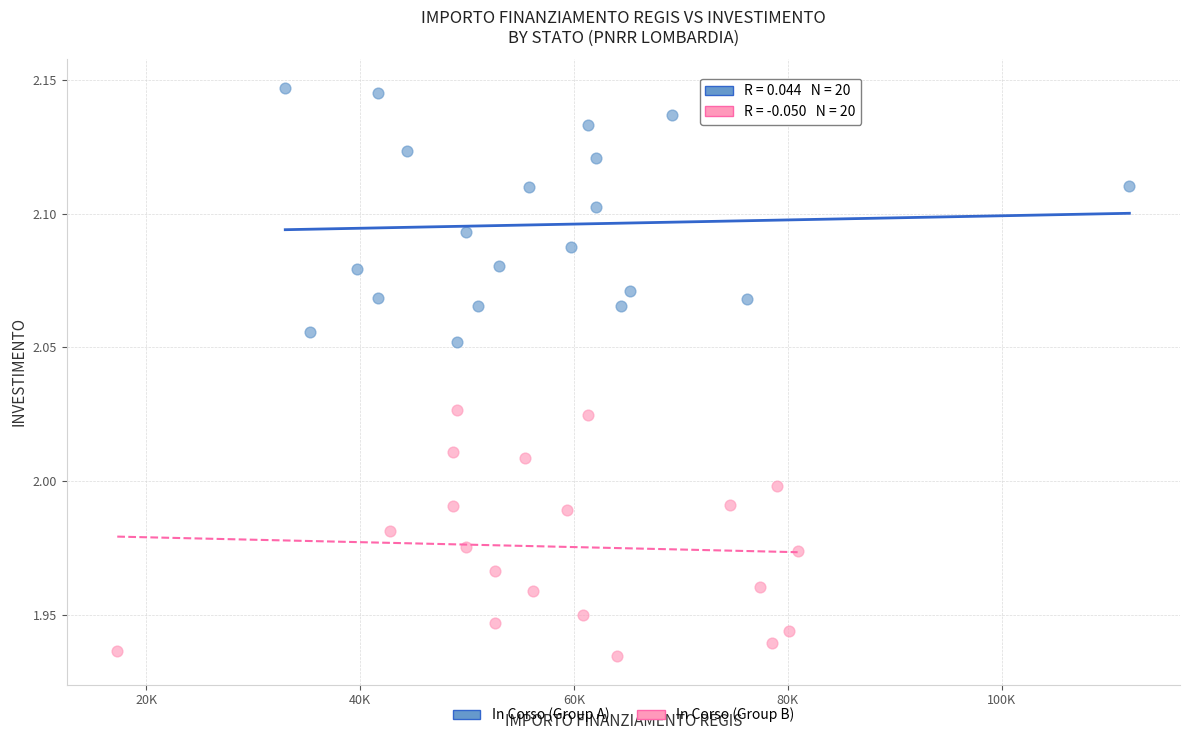

Which series contains the highest Y value?

In Corso (Group A)